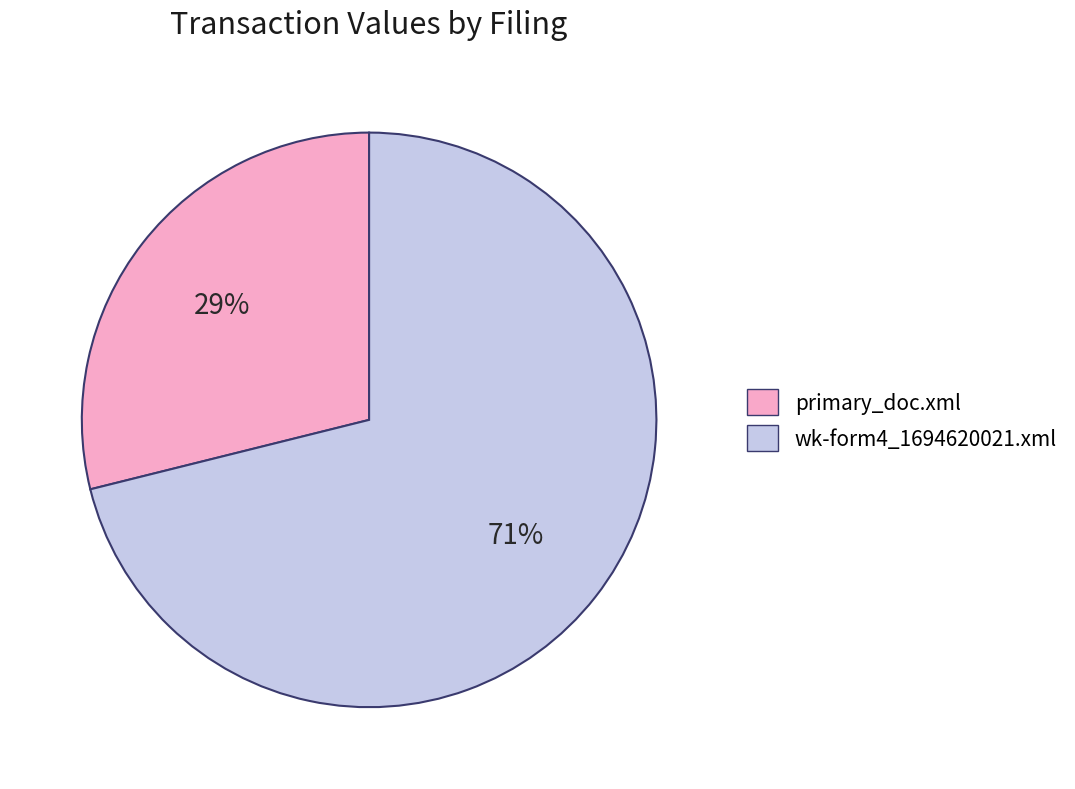

Count the number of slices in the pie.

2